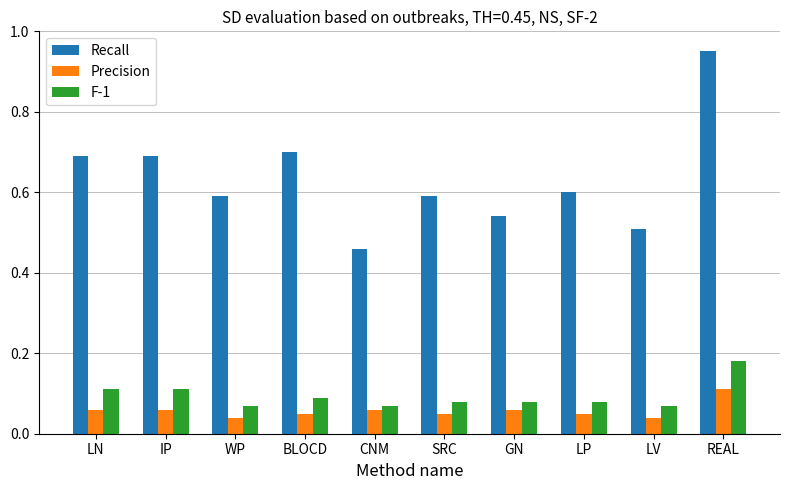

At which category is the sum across all series the highest?

REAL